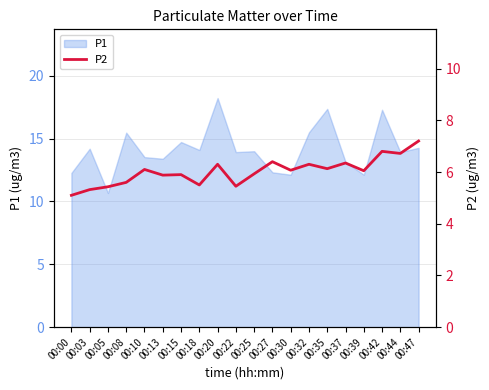

Which category has the lowest value across all series?

00:00